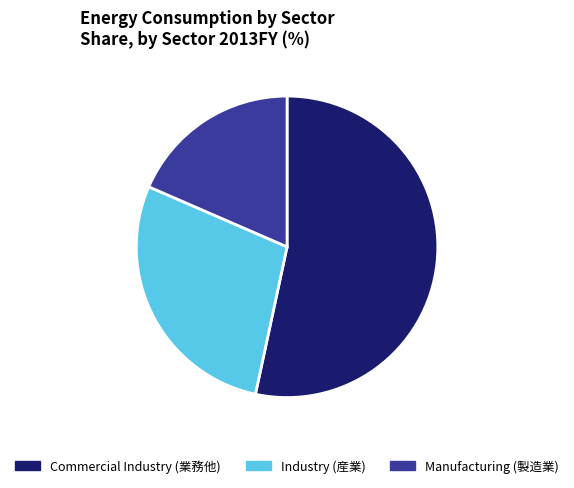

Is it true that Manufacturing is 25% of the pie?

False